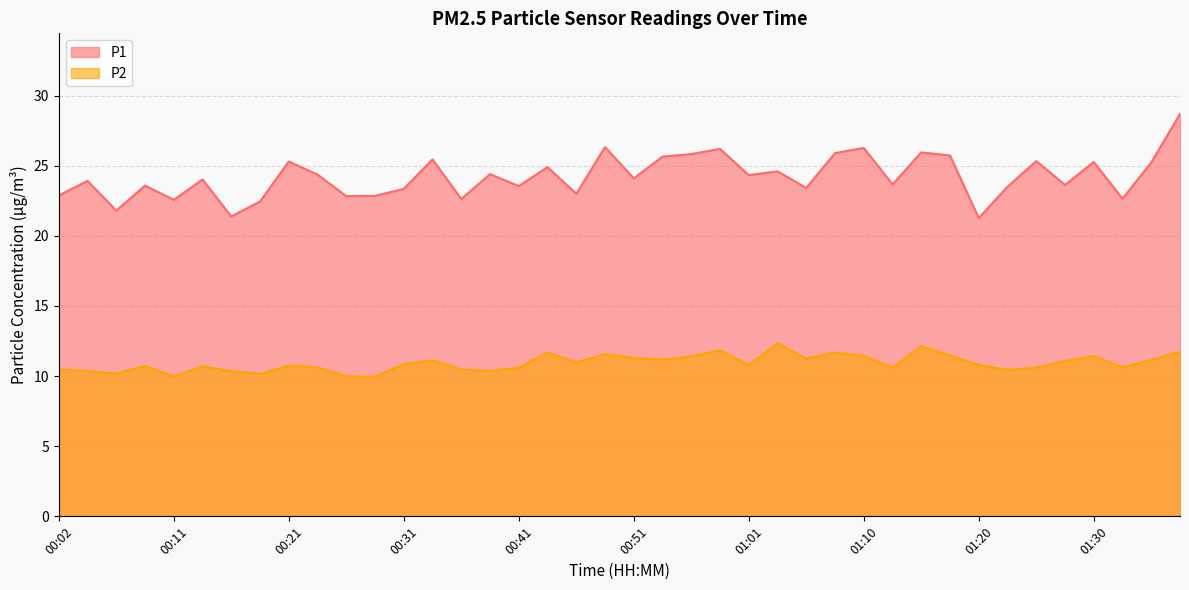

Between 00:04 and 00:31, which is larger?

00:04